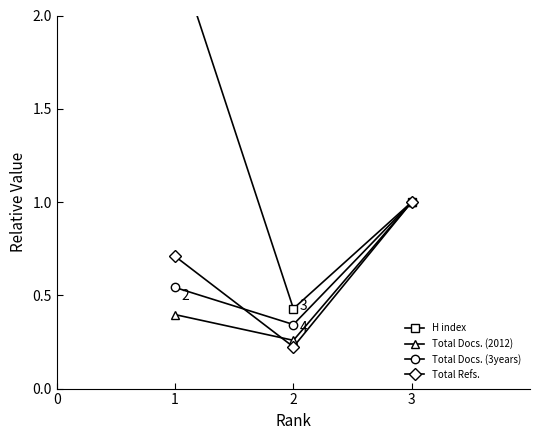

How many series are shown in this chart?

4